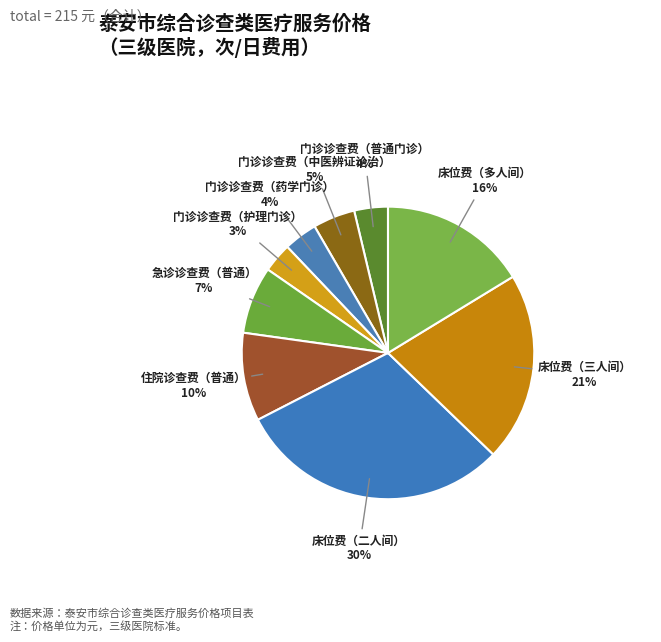

How many segments does this pie chart have?

9